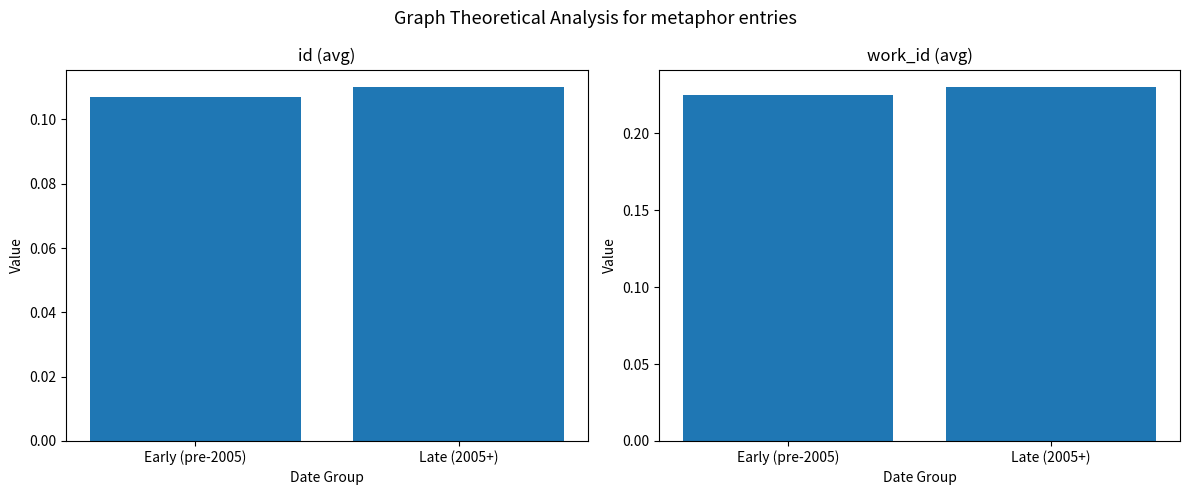

At how many categories does at least one series exceed 0?

2